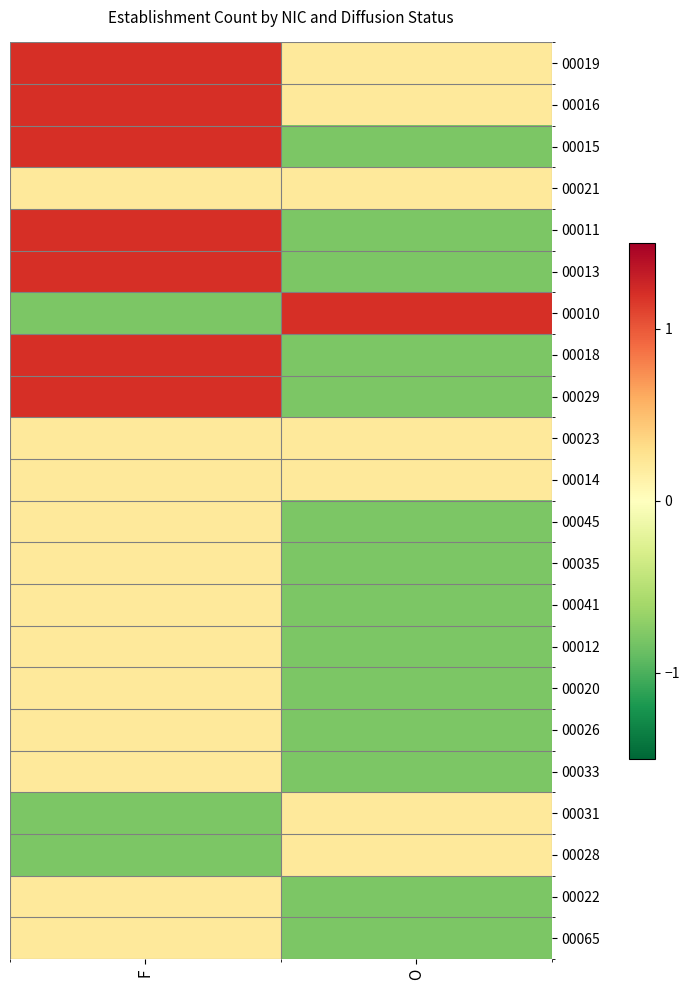

Rank the series at O from highest to lowest value.

00010, 00019, 00016, 00021, 00023, 00014, 00031, 00028, 00015, 00011, 00013, 00018, 00029, 00045, 00035, 00041, 00012, 00020, 00026, 00033, 00022, 00065